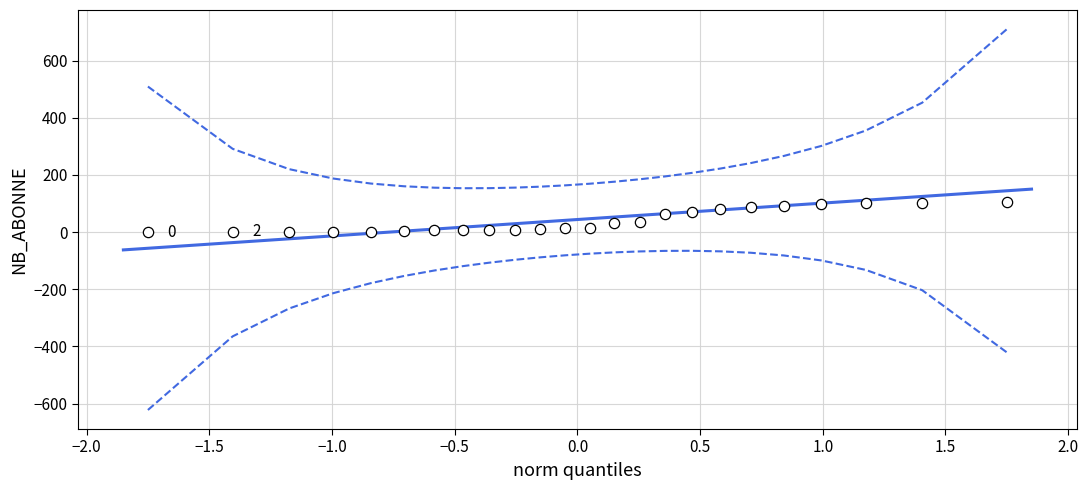

What is the range of Y values (max minus min)?

106